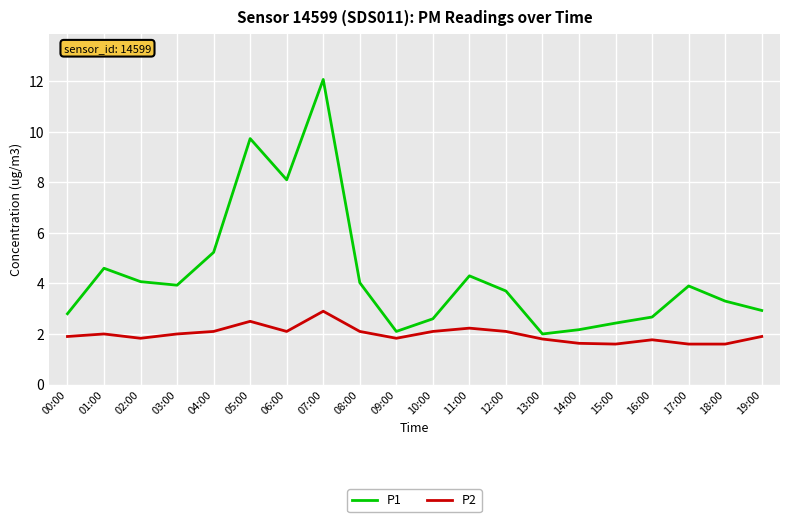

What is the highest value of the P2 series?

2.9